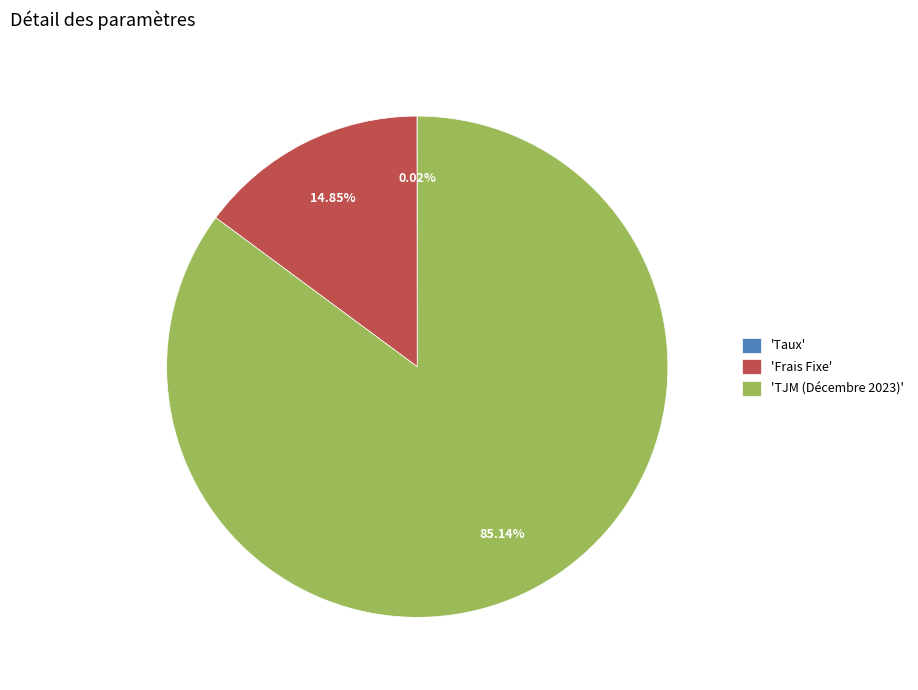

Which category accounts for the majority?

'TJM (Décembre 2023)'